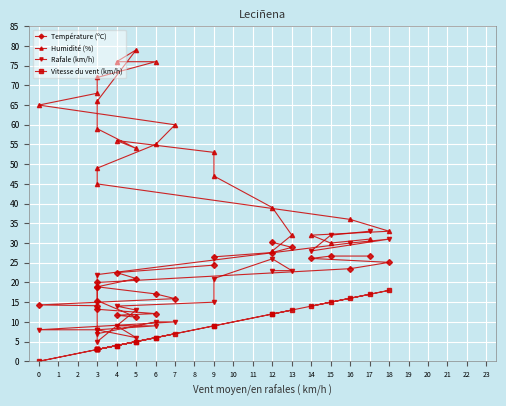

What is the lowest value of the Rafale (km/h) series?

5.0